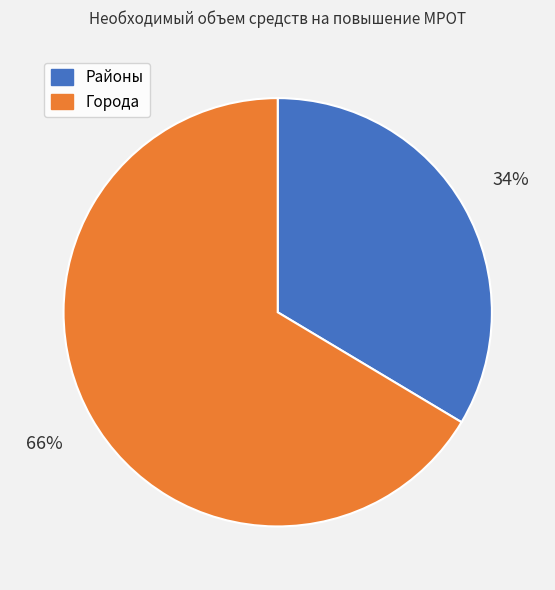

To the nearest percent, what is the average slice percentage?

50%